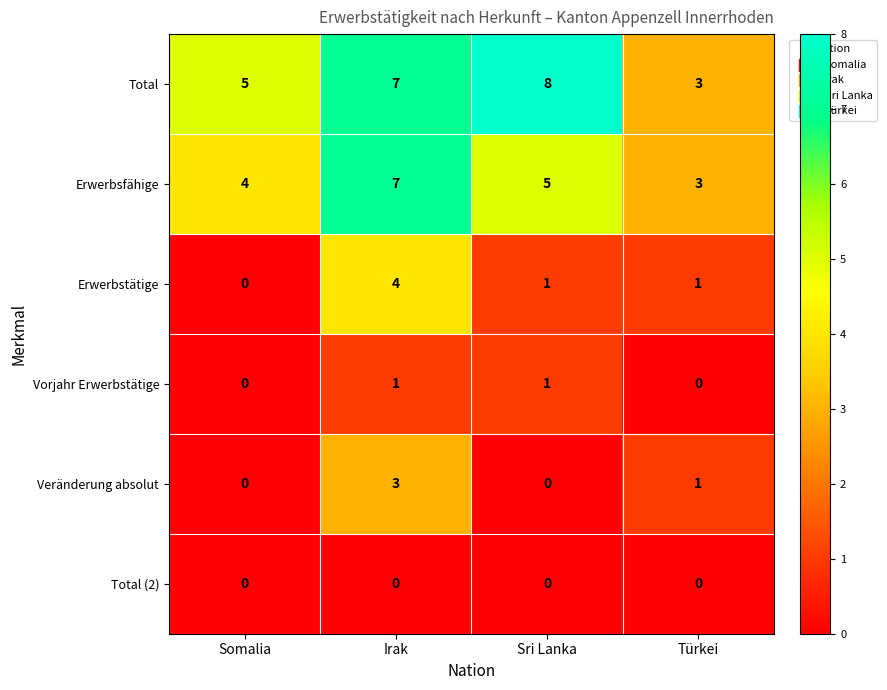

How many values in Veränderung absolut are above zero?

2